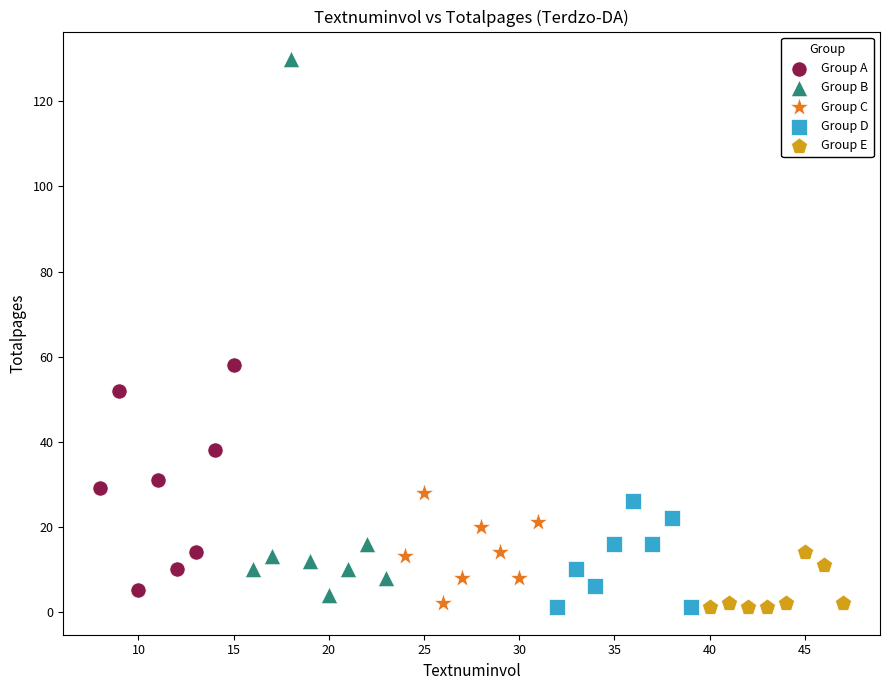

Which series contains the highest Y value?

Group B